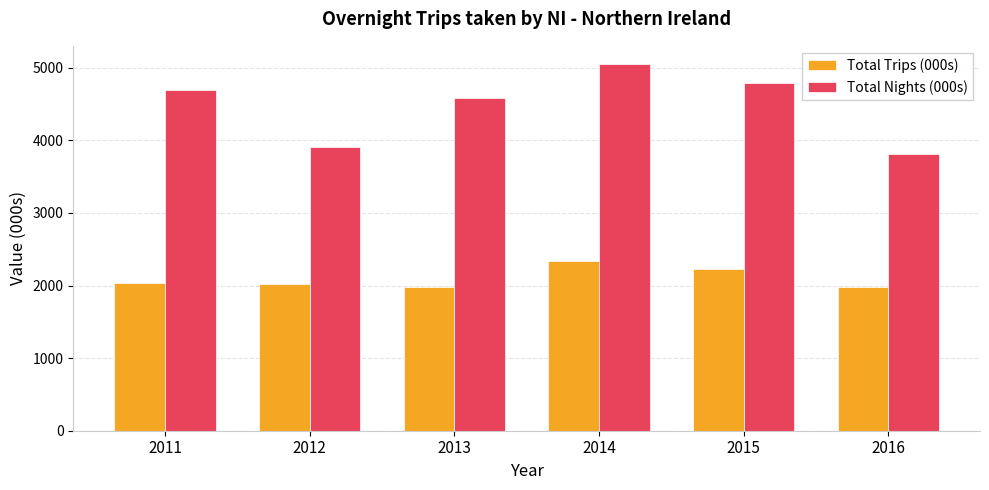

Where does the Total Trips (000s) series first go above 2036?

2011